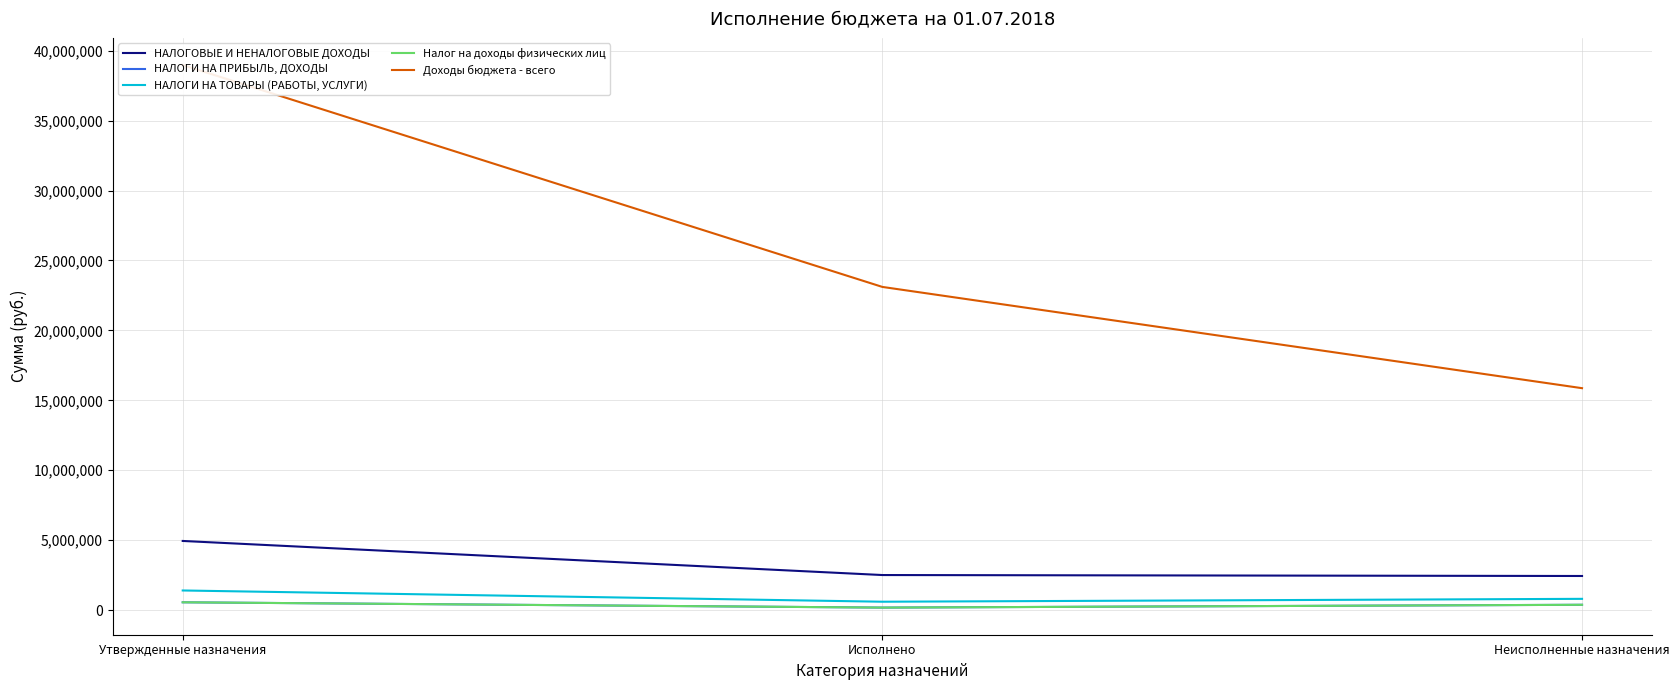

Reading left to right, list all the values displayed in this chart.

НАЛОГОВЫЕ И НЕНАЛОГОВЫЕ ДОХОДЫ: Утвержденные назначения=4943534.0	Исполнено=2505745.9	Неисполненные назначения=2437788.1
НАЛОГИ НА ПРИБЫЛЬ, ДОХОДЫ: Утвержденные назначения=557000.0	Исполнено=178064.4	Неисполненные назначения=378935.6
НАЛОГИ НА ТОВАРЫ (РАБОТЫ, УСЛУГИ): Утвержденные назначения=1402000.0	Исполнено=598353.2	Неисполненные назначения=803646.8
Налог на доходы физических лиц: Утвержденные назначения=557000.0	Исполнено=178064.4	Неисполненные назначения=378935.6
Доходы бюджета - всего: Утвержденные назначения=38975350.6	Исполнено=23107837.3	Неисполненные назначения=15867513.3